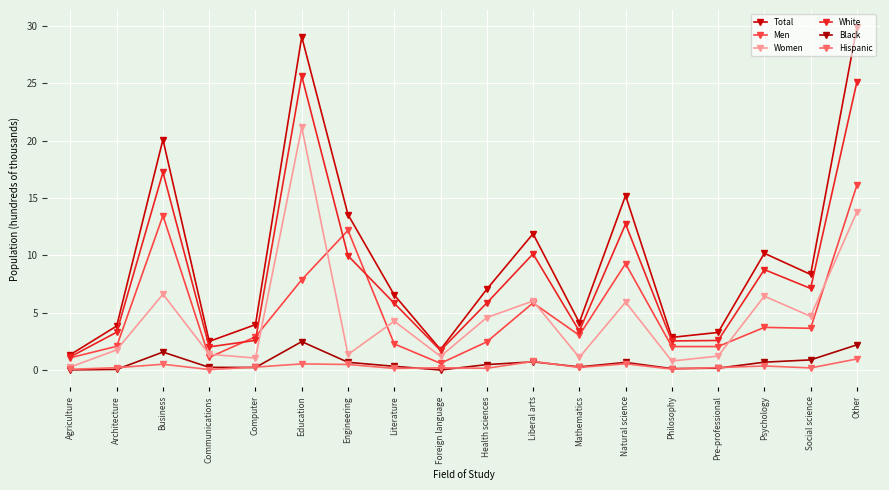

What is the label of the 15th point from the left?

Pre-professional